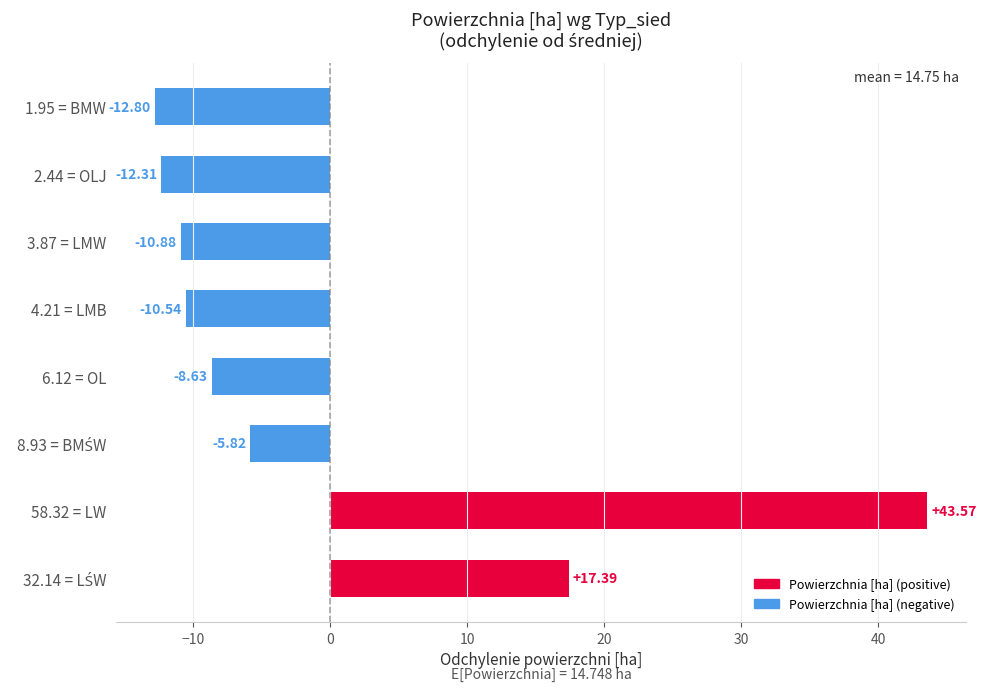

Between 4.21 = LMB and 58.32 = LW, which is larger?

58.32 = LW